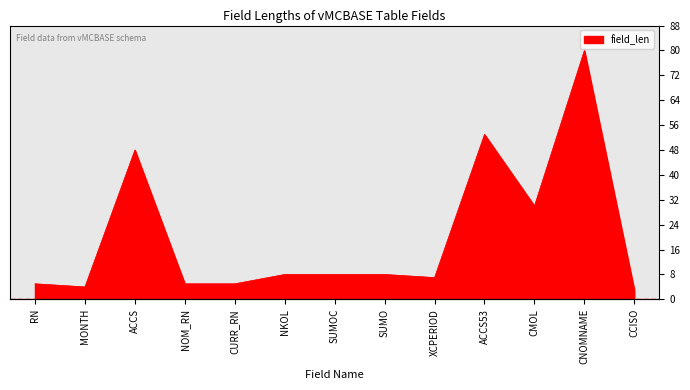

How many data points are less than 8?

6